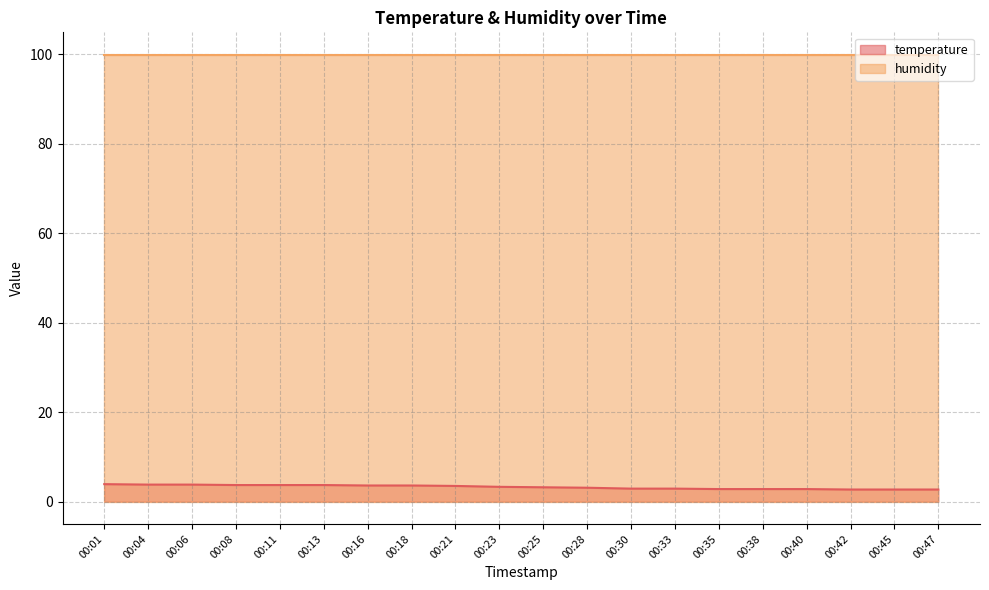

What is the average value?

3.3